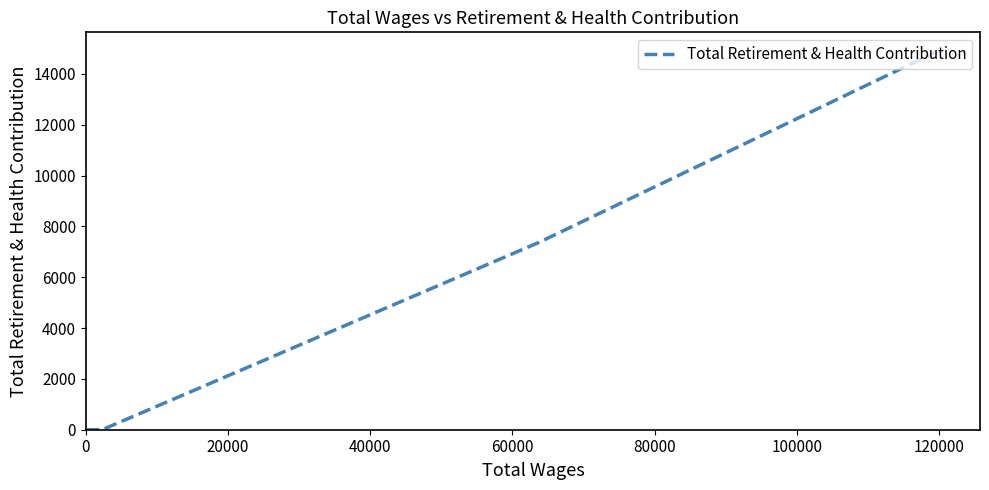

How many values exceed 0?

2